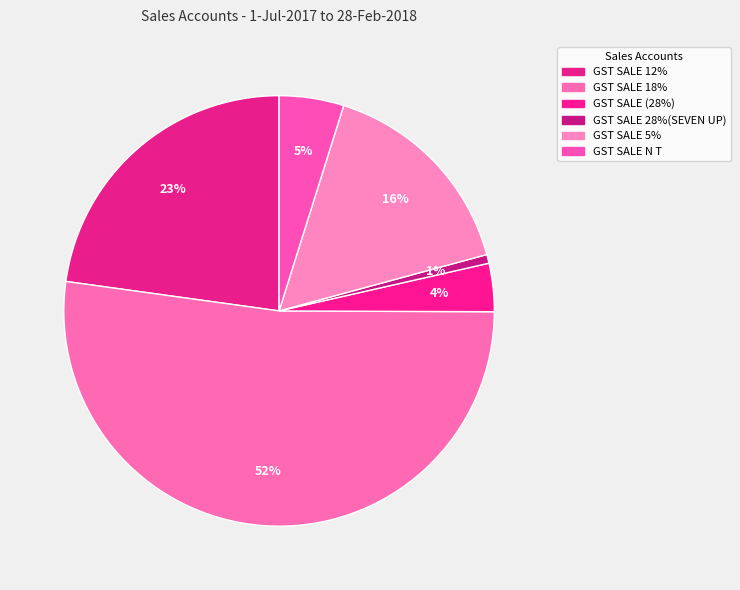

To the nearest percent, what is the average slice percentage?

17%